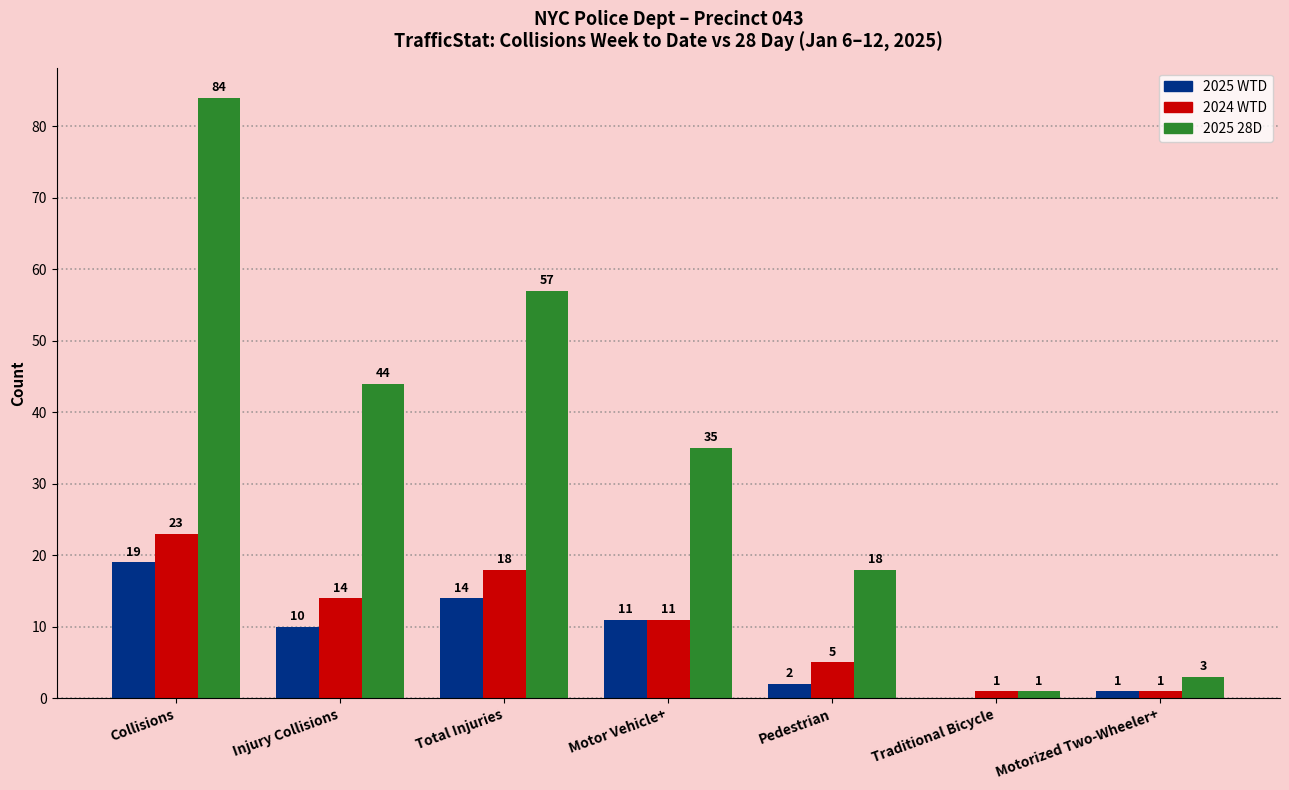

True or false: 2024 WTD has a value of 11 at Motor Vehicle+.

True